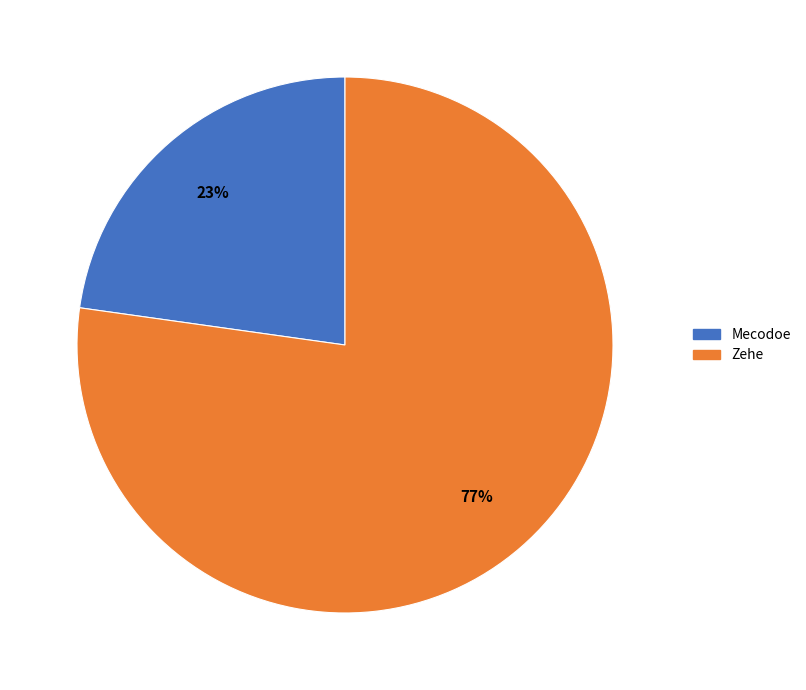

True or false: Zehe accounts for 77% of the total.

True